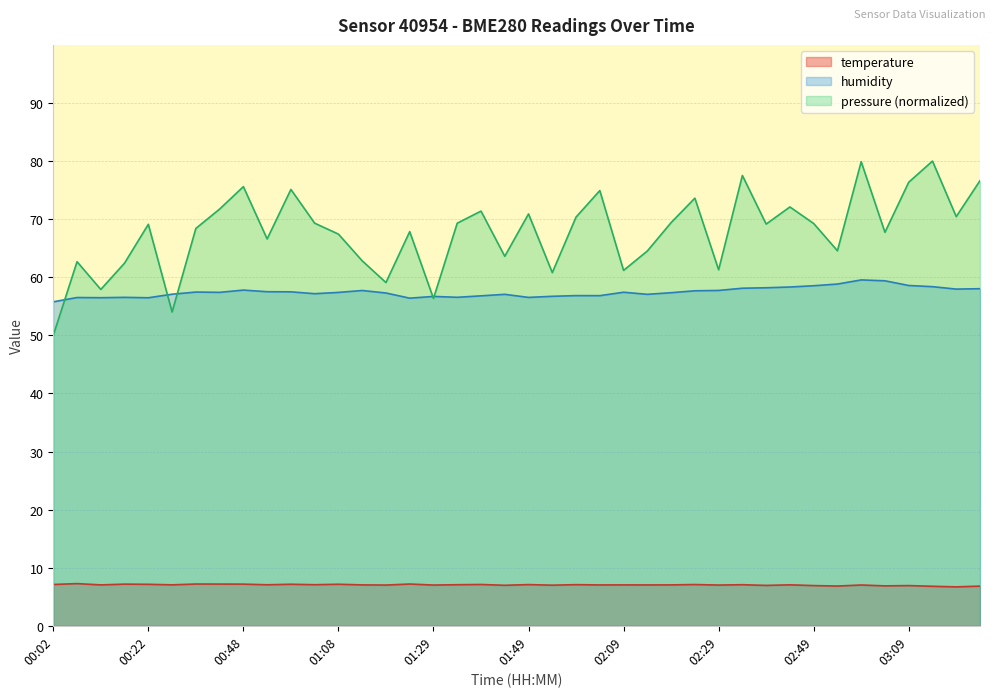

What is the spread (max minus min) of values at 00:53?

50.4